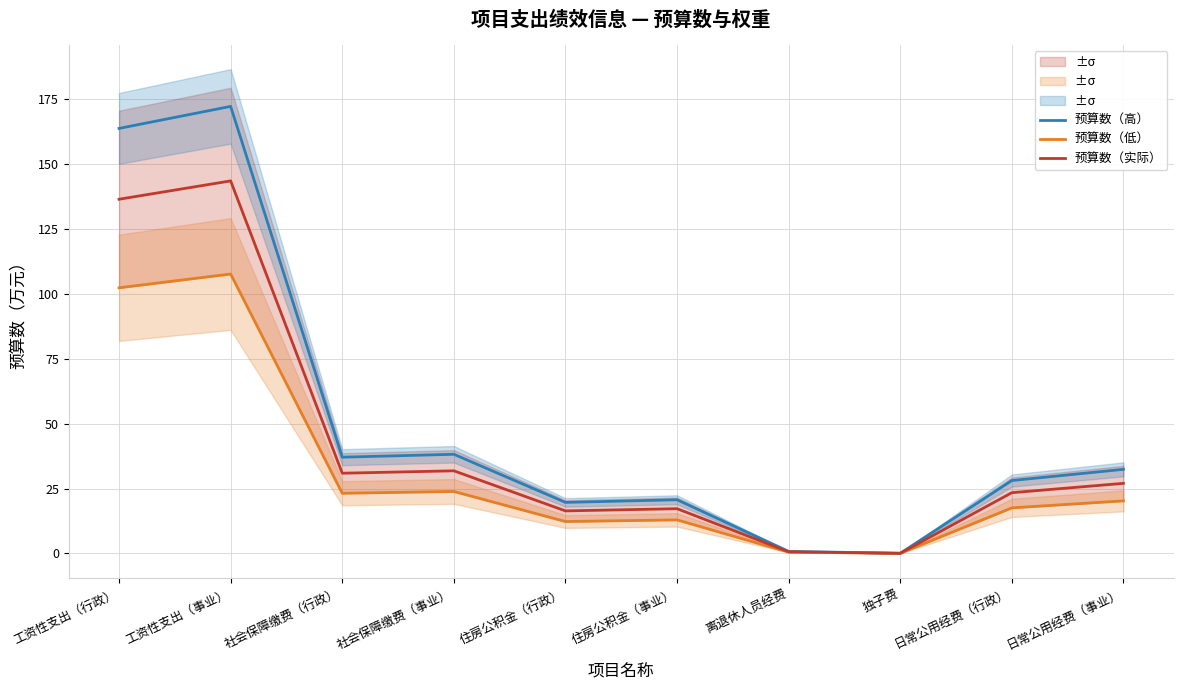

True or false: 预算数（实际） and 预算数（低） cross at least once.

False